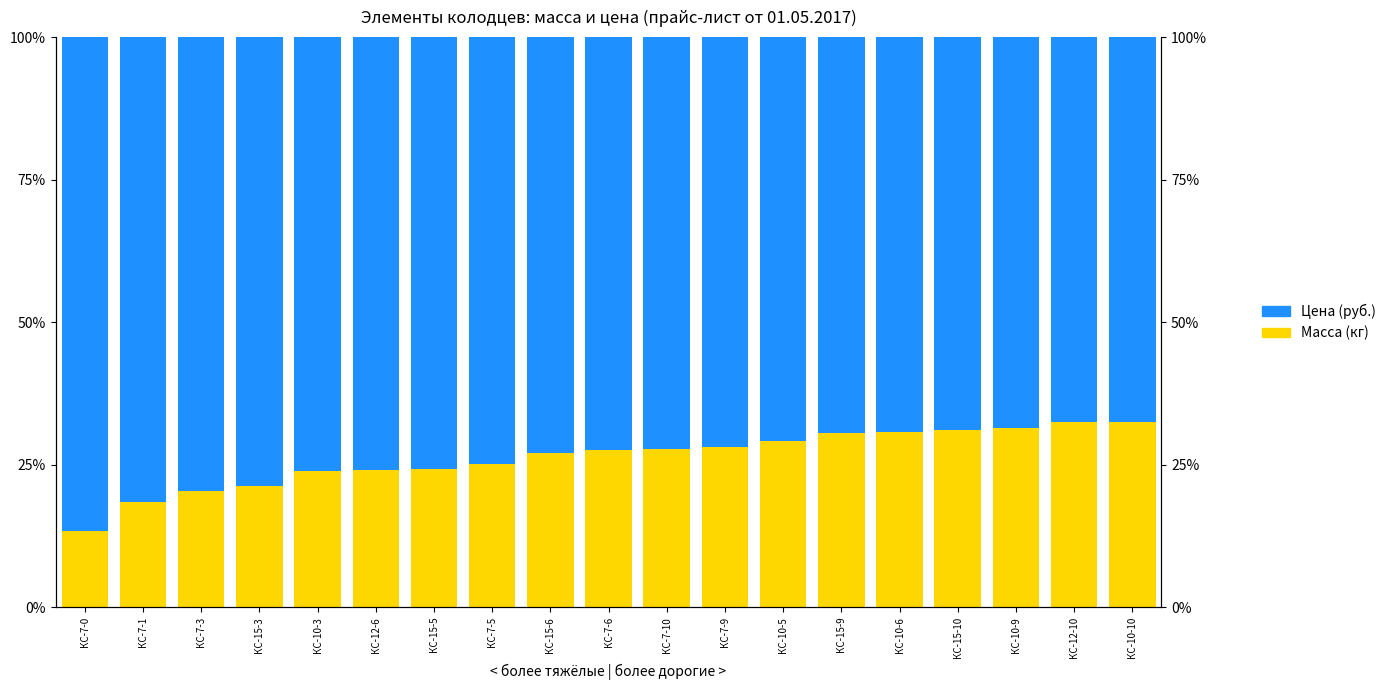

How many data points in Цена (руб.) are above 72?

11